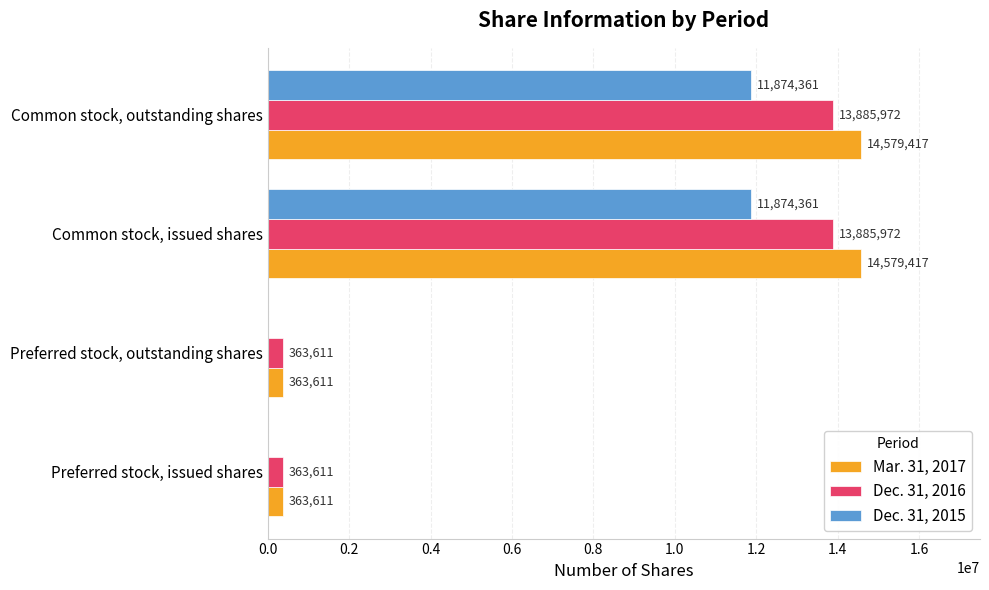

What value does the Dec. 31, 2016 series have at Preferred stock, outstanding shares, to the nearest 50?

363600